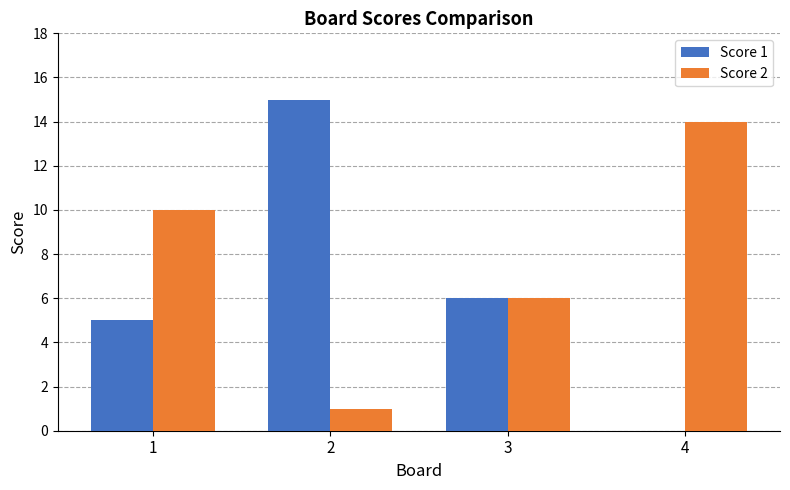

Is the value of Score 1 at 1 greater than the value of Score 2 at 1?

No